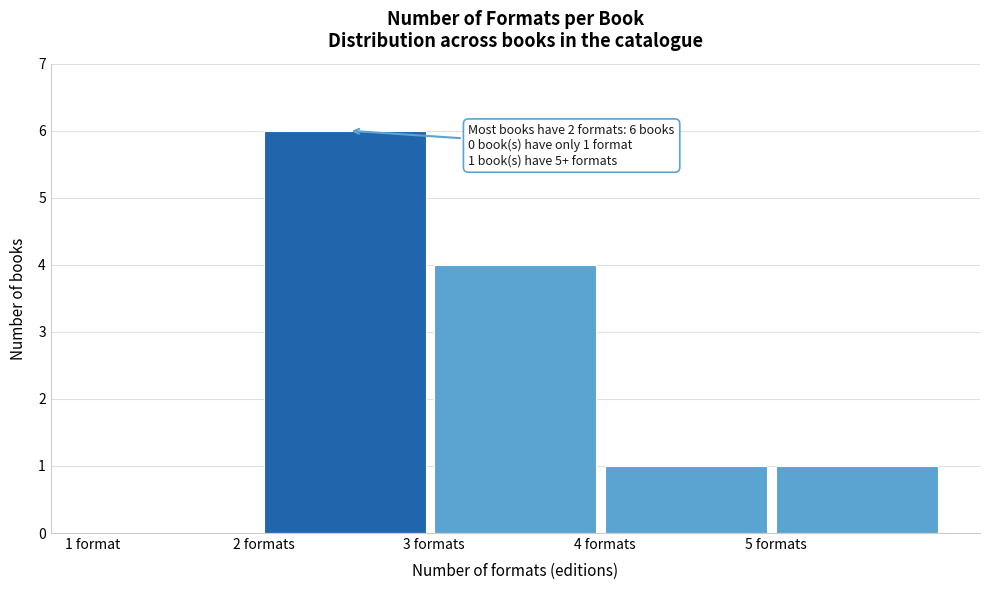

Reading left to right, transcribe all the data shown in this chart.

1 format=0	2 formats=6	3 formats=4	4 formats=1	5 formats=1